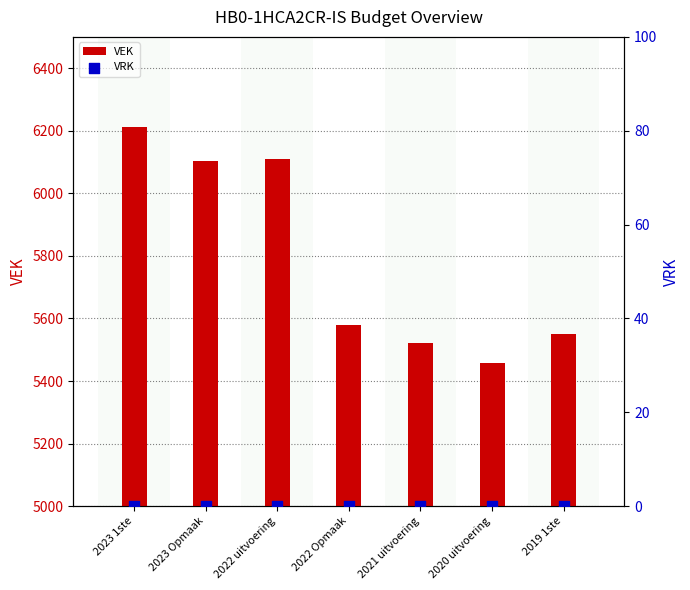

Which series has the largest total across all categories?

VEK